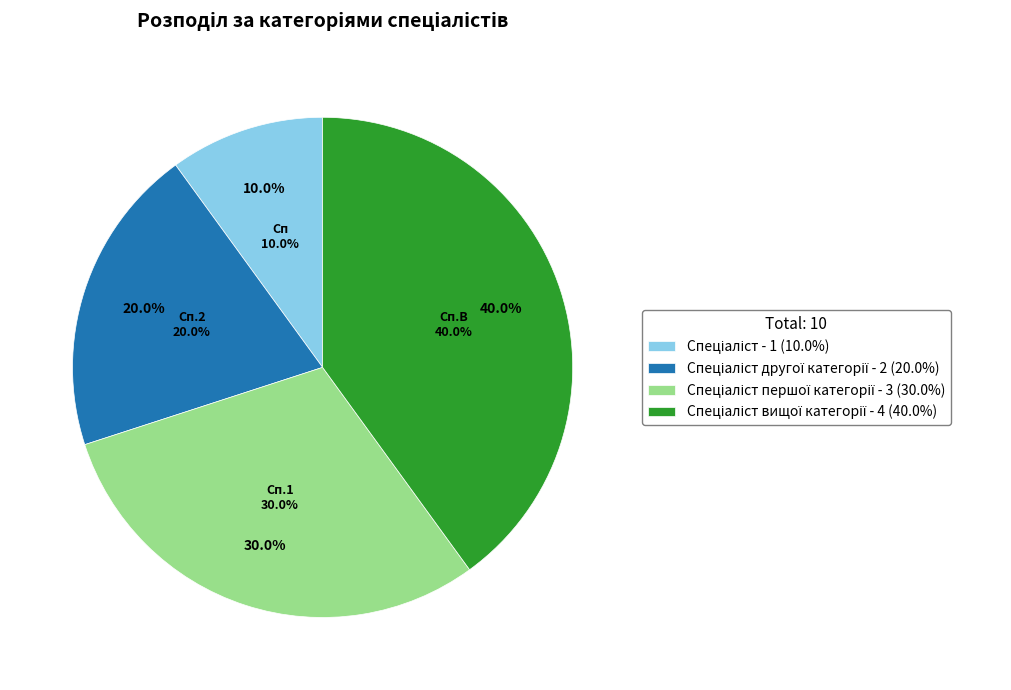

Which category has the smallest portion of the pie?

Спеціаліст